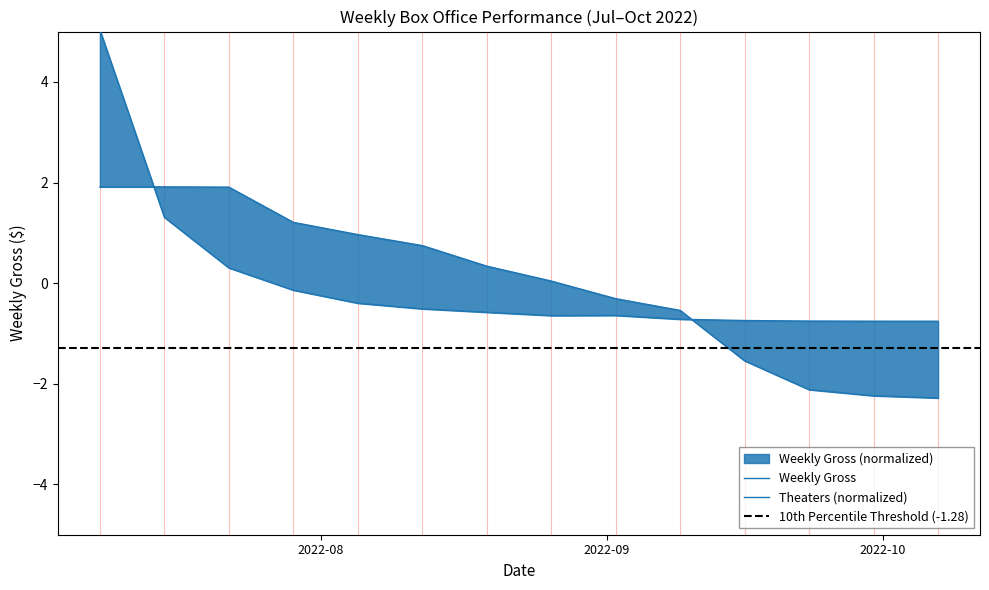

Which has a higher value, 2022-09-23 or 2022-09-30?

2022-09-23